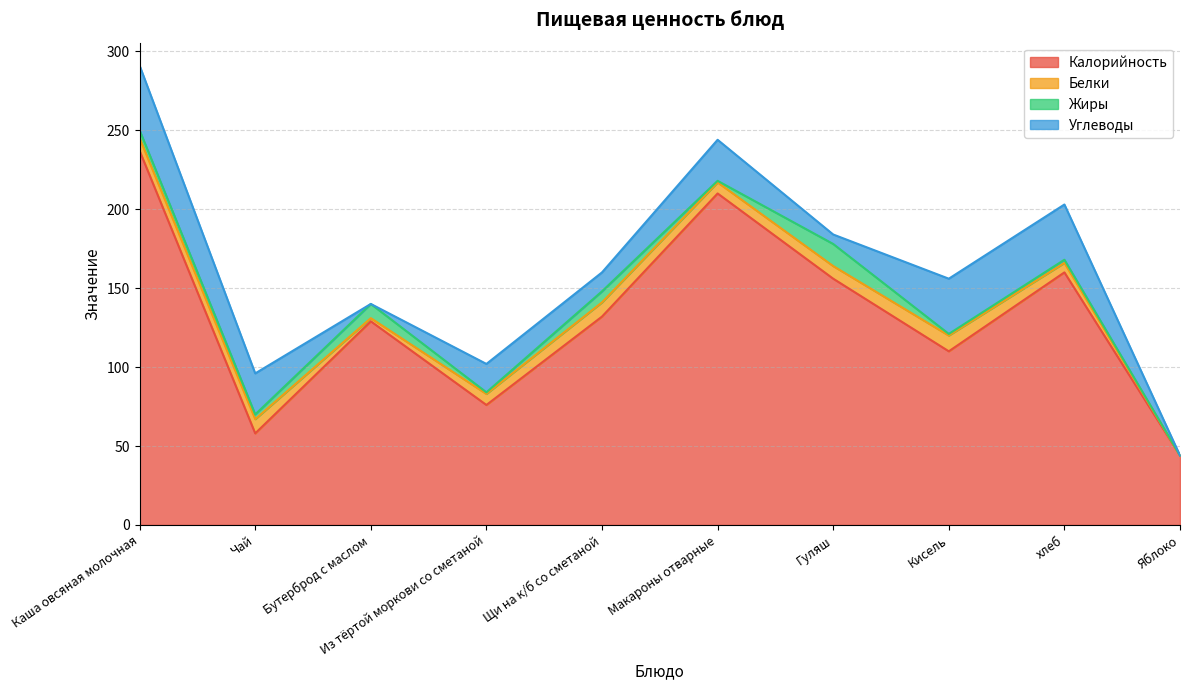

How many interior local peaks does the Углеводы series have?

2